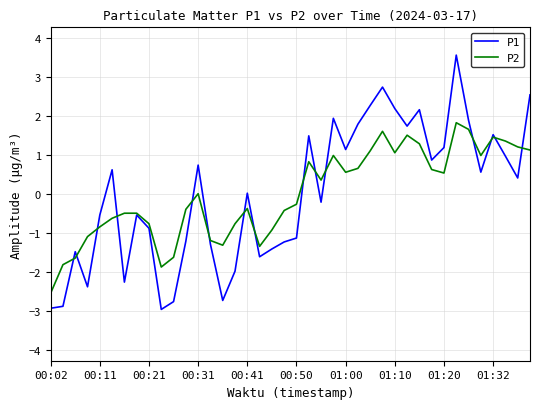

What is the smallest value displayed?

-3.0